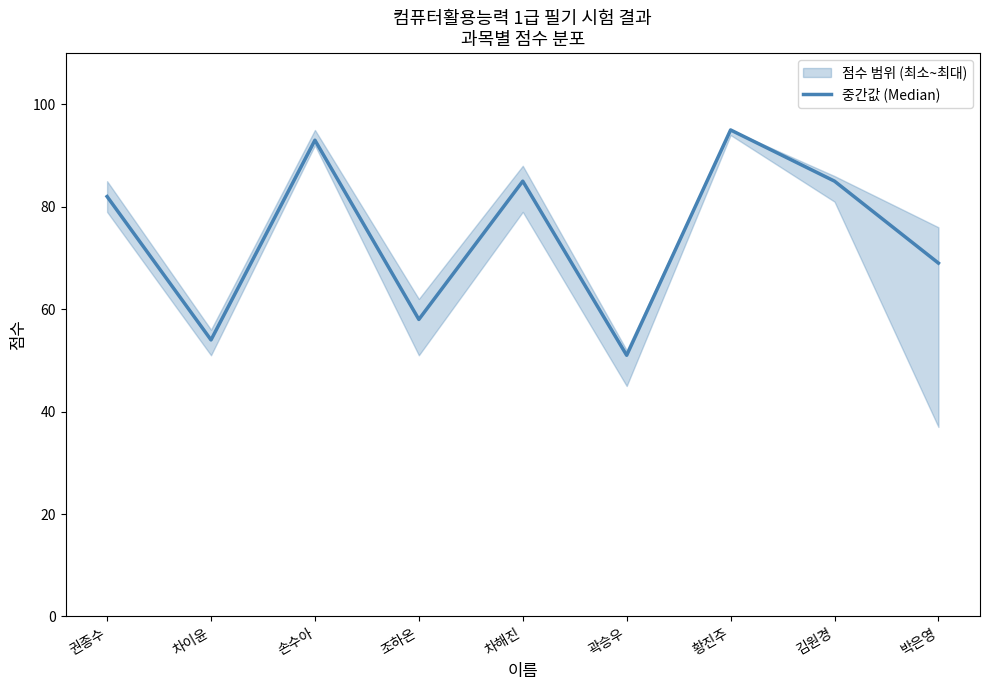

Reading left to right, what are all the values shown in this chart?

권종수=82	차이윤=54	손수아=93	조하온=58	차해진=85	곽승우=51	황진주=95	김원경=85	박은영=69